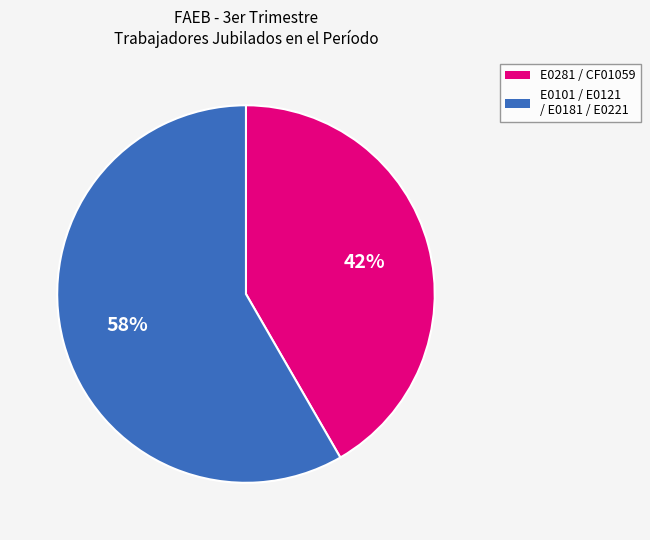

To the nearest percent, what is the average slice percentage?

50%